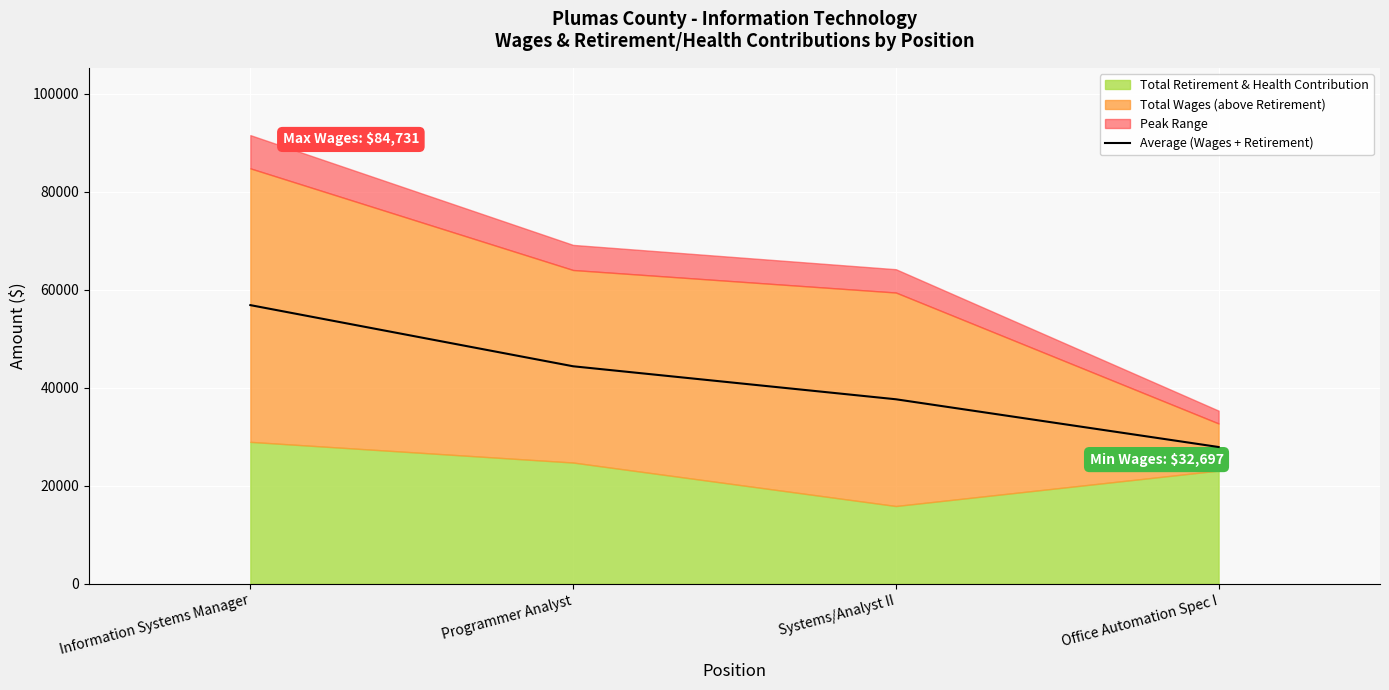

List the labels in order of value, largest first.

Information Systems Manager, Programmer Analyst, Systems/Analyst II, Office Automation Spec I